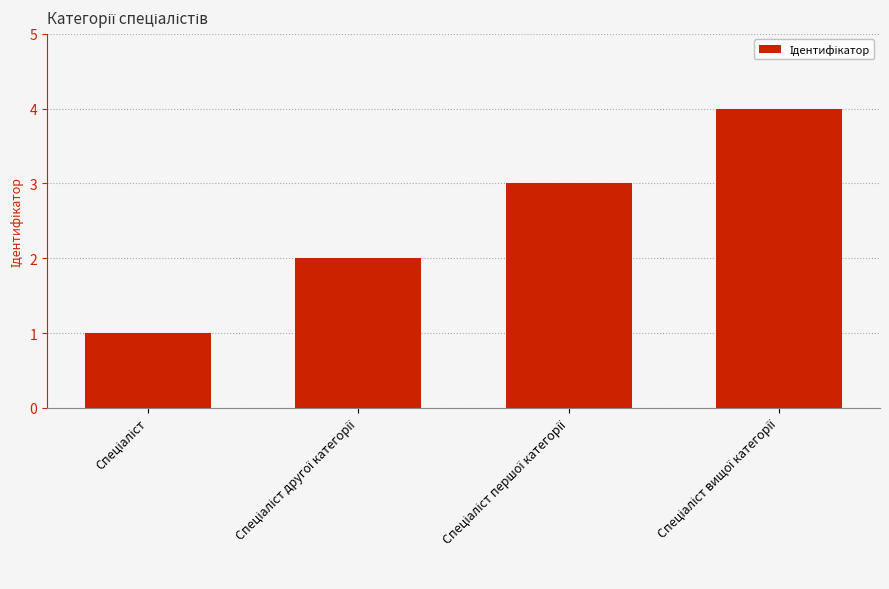

What is the value of the 1st bar from the left?

1